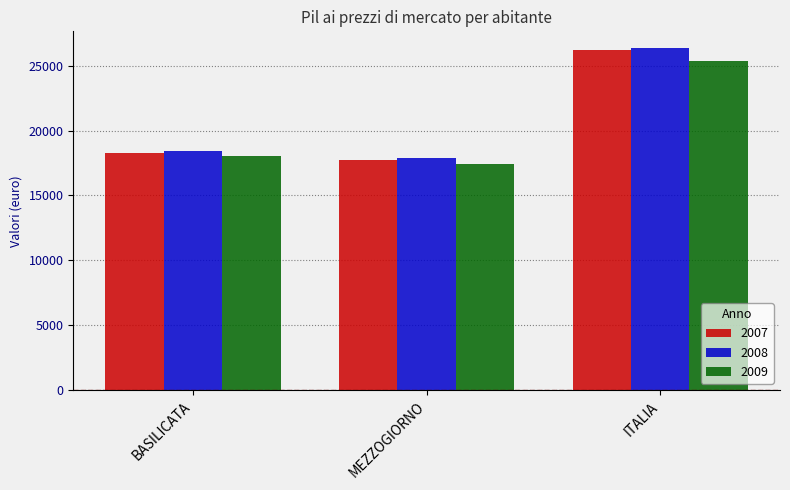

Reading right to left, list all the values displayed in this chart.

2007: ITALIA=26175.8	MEZZOGIORNO=17724.9	BASILICATA=18251.6
2008: ITALIA=26326.0	MEZZOGIORNO=17913.5	BASILICATA=18443.7
2009: ITALIA=25365.0	MEZZOGIORNO=17417.3	BASILICATA=18058.2